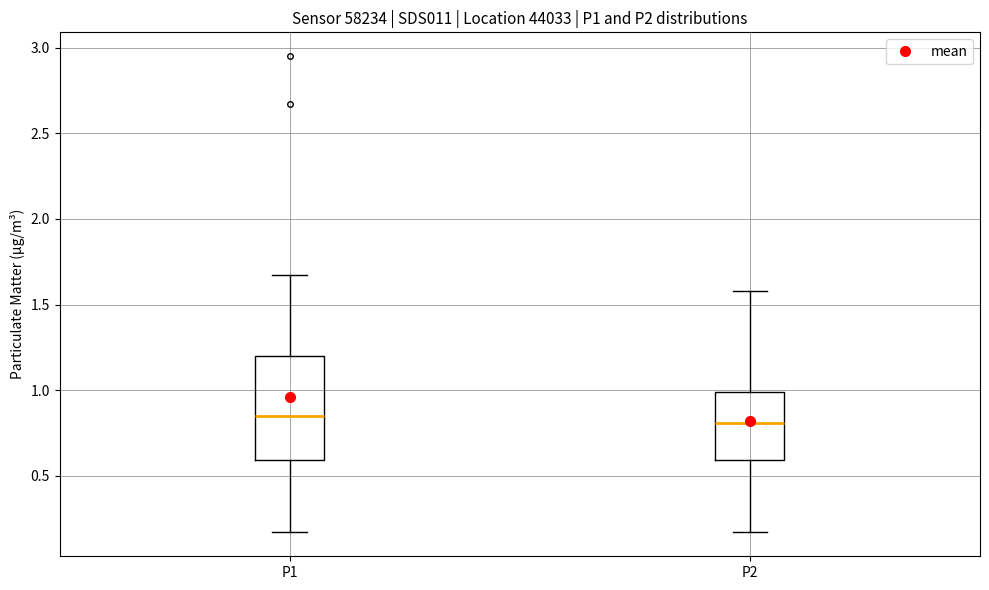

Reading left to right, transcribe this box plot: for each box, give where its median line is, the range the box spans, and where its two whiskers end, as read against the y-axis. The values are not printed on the chart, so give them approximately, as read against the axis.

P1: median 0.85, box 0.60 to 1.20, whiskers 0.15 to 1.65
P2: median 0.80, box 0.60 to 1.00, whiskers 0.15 to 1.60